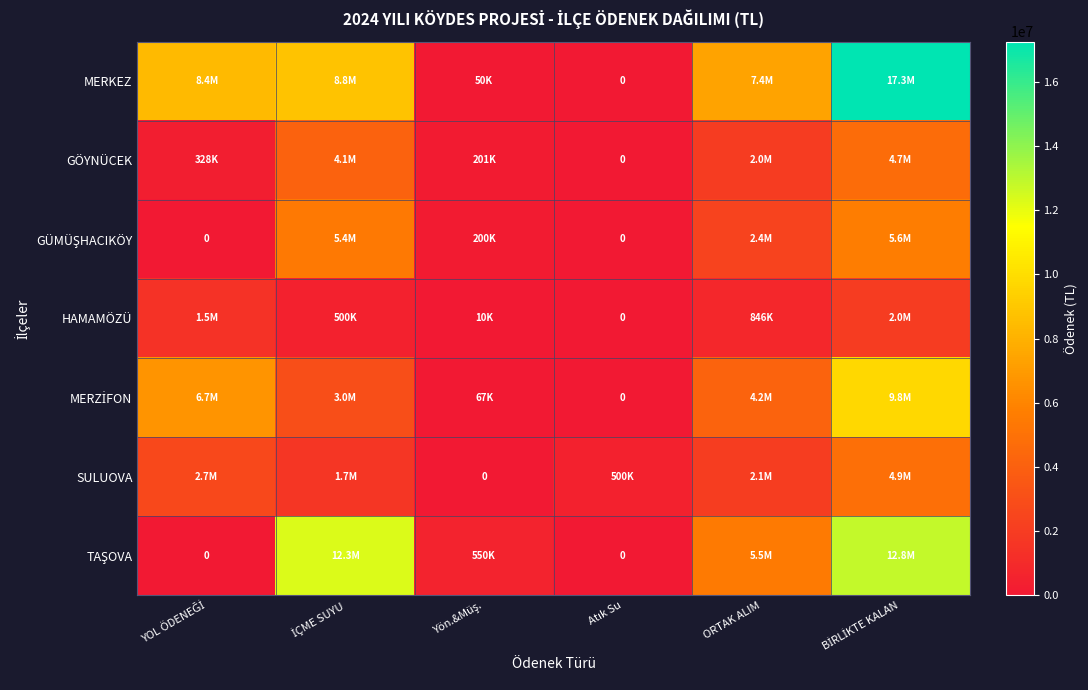

What is the sum of the MERZİFON values at Yön.&Müş. and ORTAK ALIM?

4253126.8